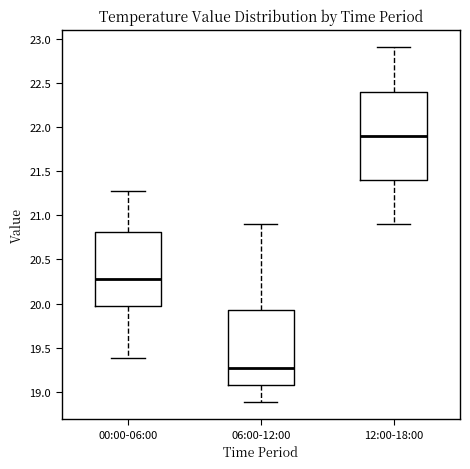

Reading left to right, transcribe this box plot: for each box, give where its median line is, the range the box spans, and where its two whiskers end, as read against the y-axis. The values are not printed on the chart, so give them approximately, as read against the axis.

00:00-06:00: median 20.30, box 19.95 to 20.80, whiskers 19.40 to 21.25
06:00-12:00: median 19.25, box 19.05 to 19.95, whiskers 18.90 to 20.90
12:00-18:00: median 21.90, box 21.40 to 22.40, whiskers 20.90 to 22.90